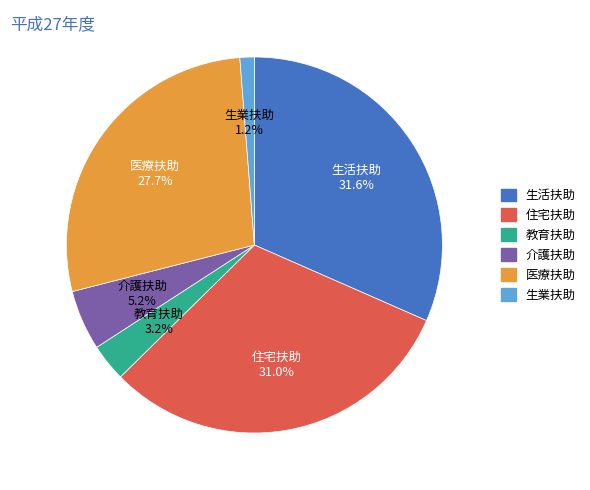

Rank the categories by value from highest to lowest.

生活扶助, 住宅扶助, 医療扶助, 介護扶助, 教育扶助, 生業扶助